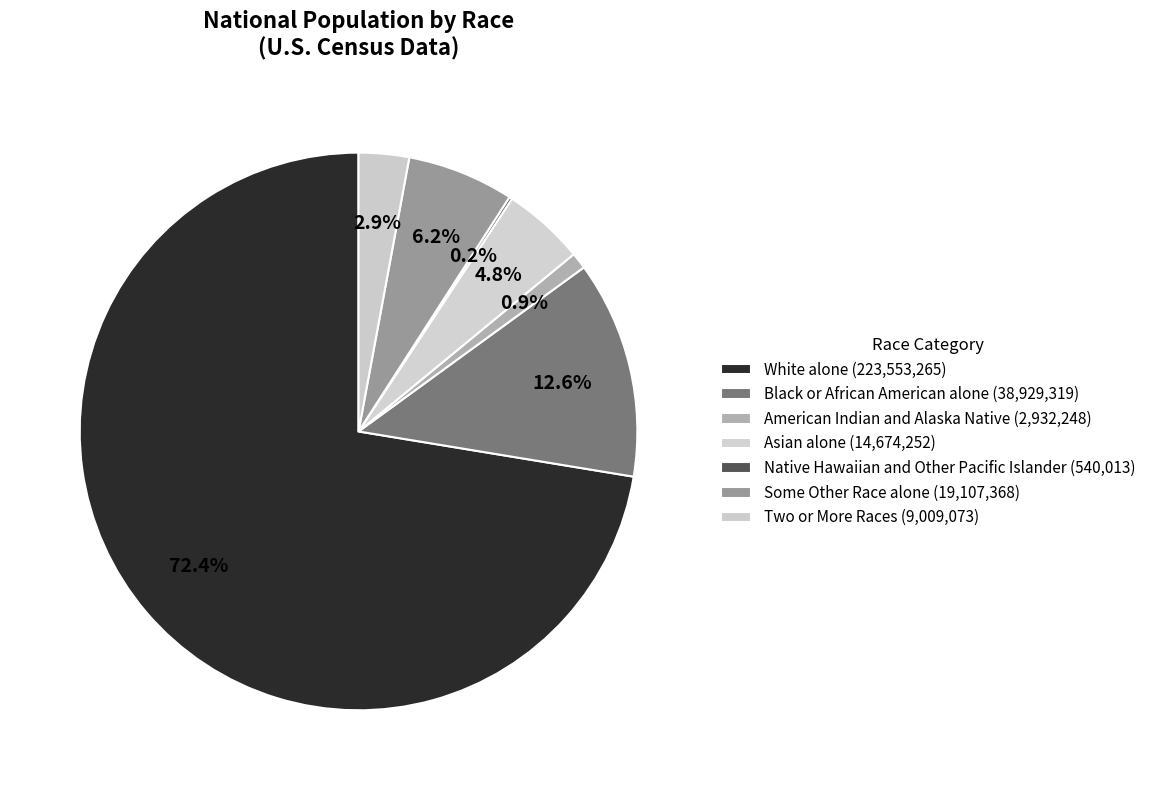

To the nearest percent, what is the difference between the largest and smallest slice percentages?

72%